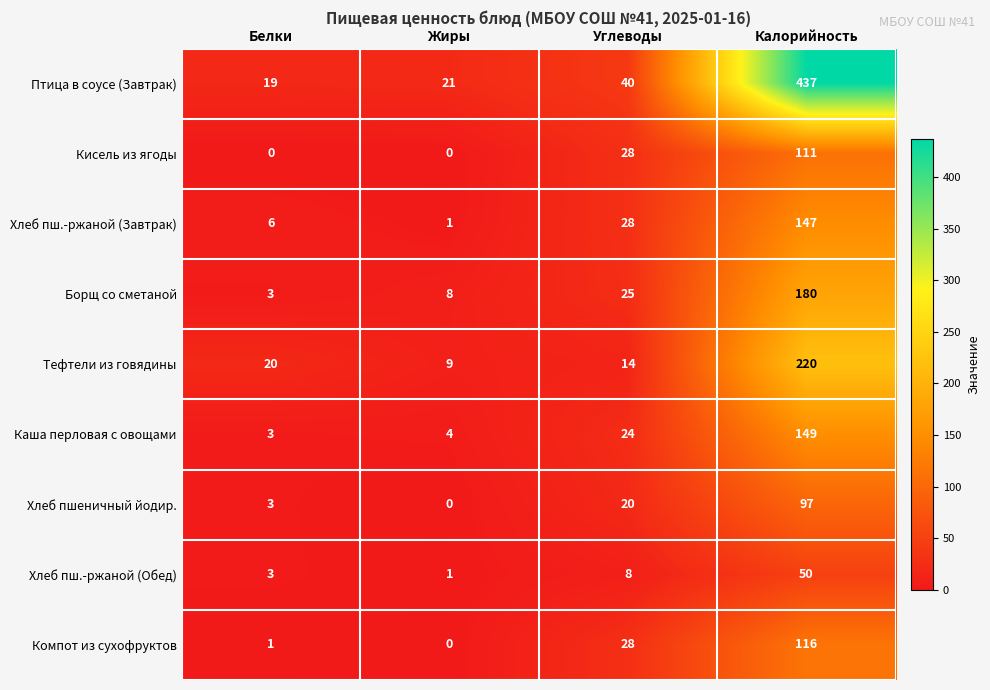

Is it true that Каша перловая с овощами equals 92 at Калорийность?

False